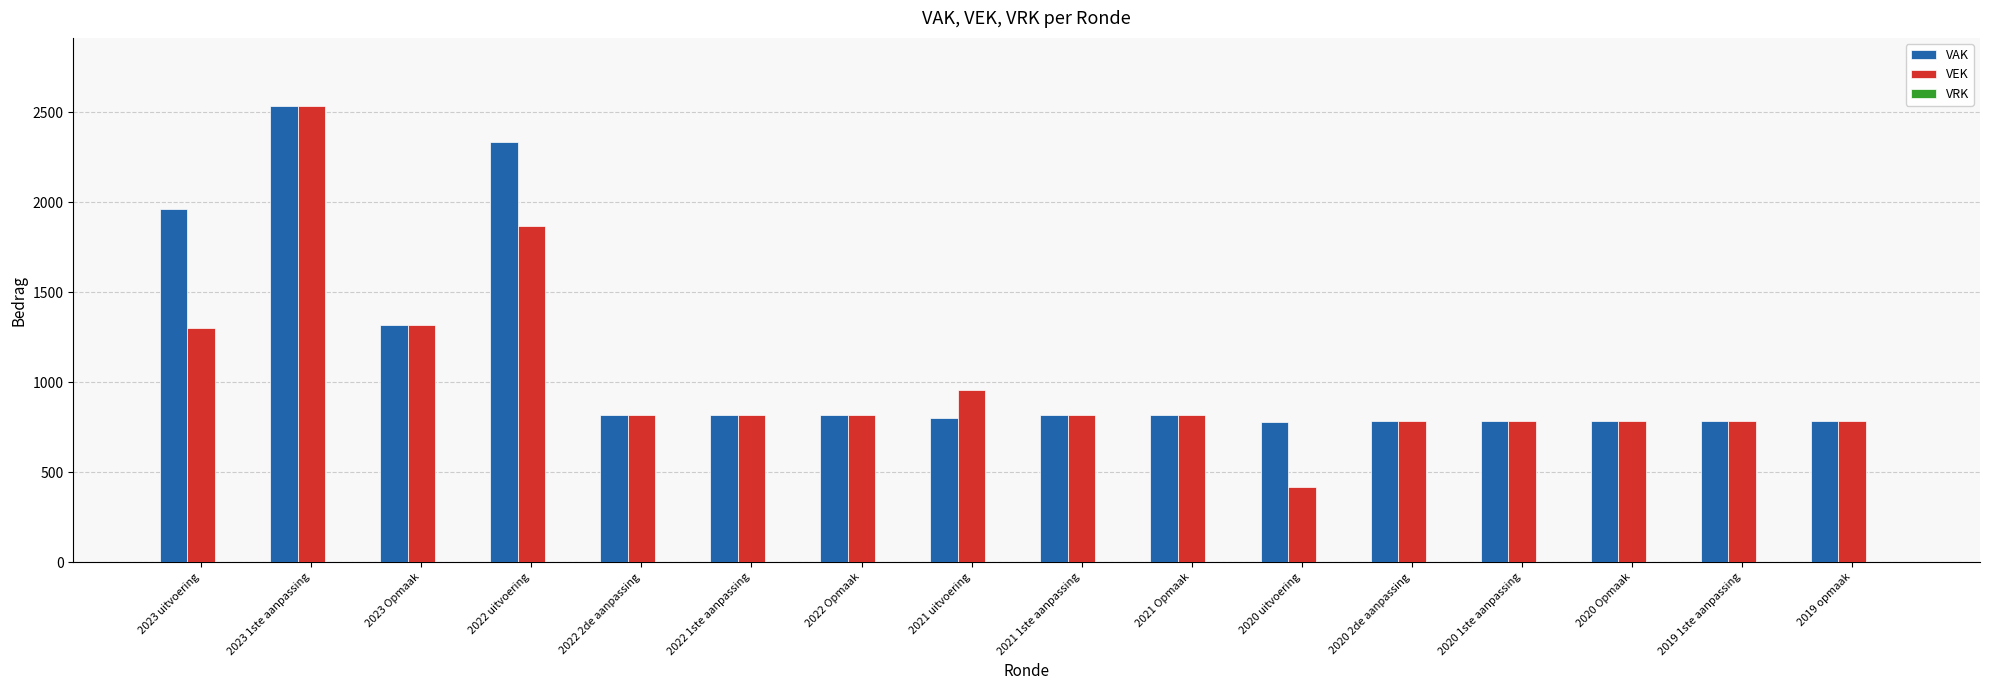

What is the approximate value of VAK at 2023 Opmaak, to the nearest 50?

1300